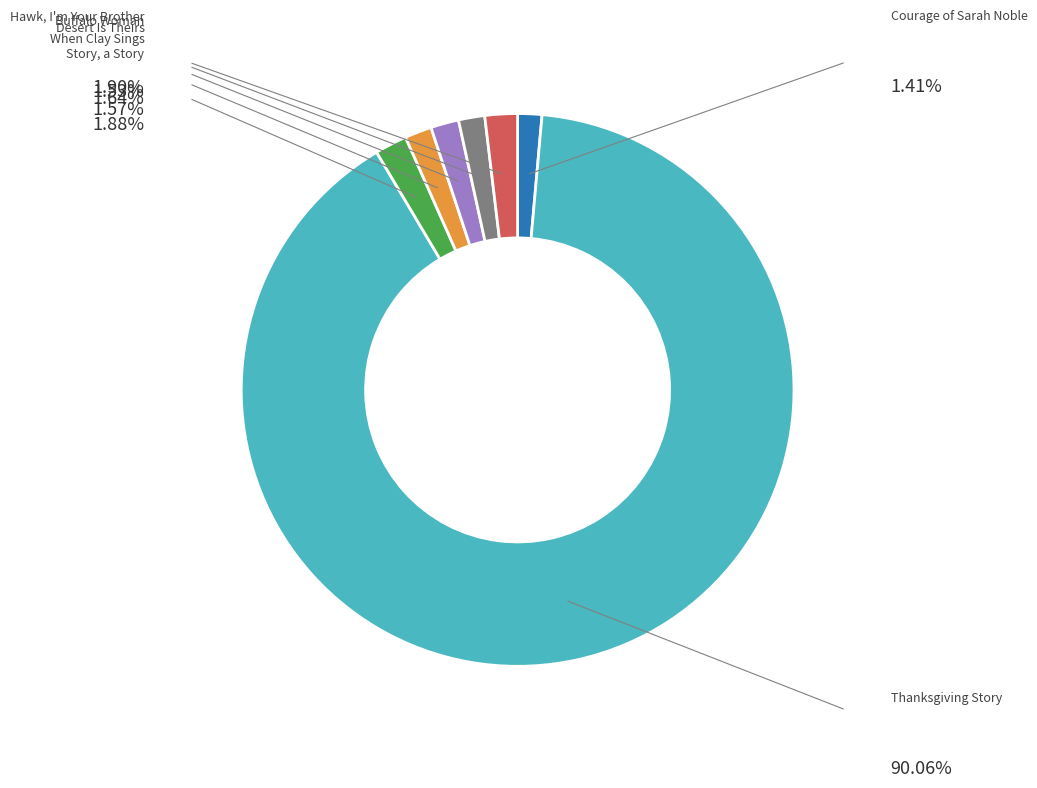

What percentage is the Hawk, I'm Your Brother slice, to the nearest percent?

2%